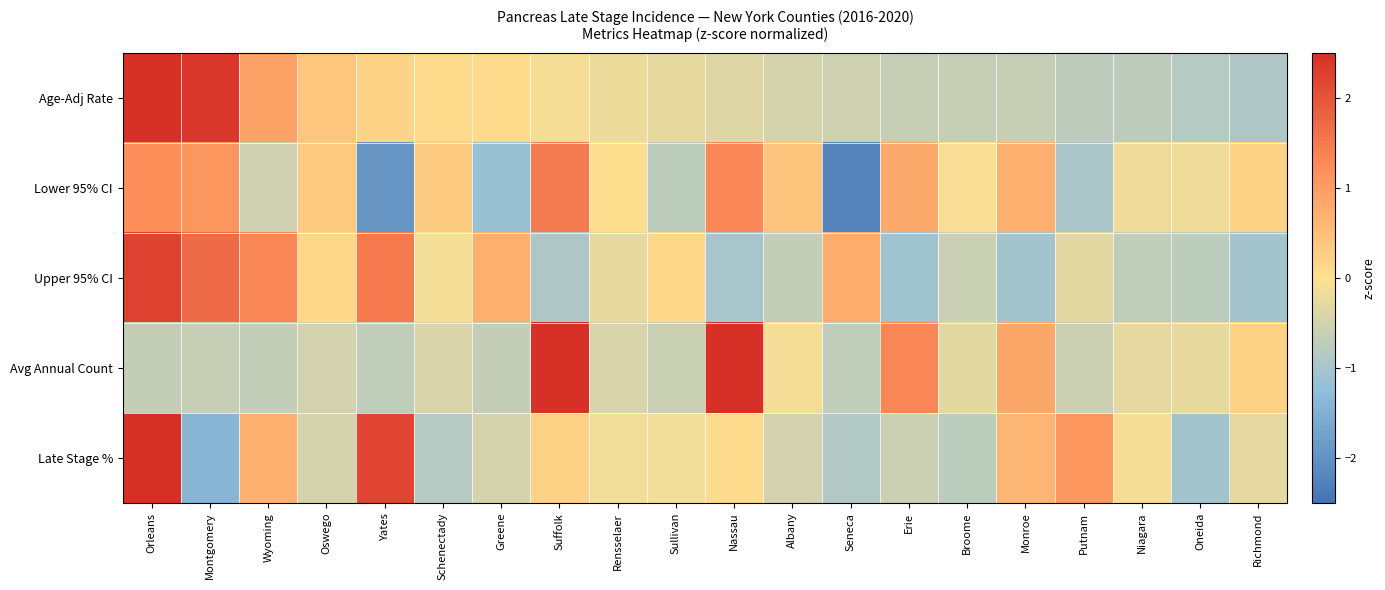

What is the difference between the highest and lowest values at Oswego?

0.9